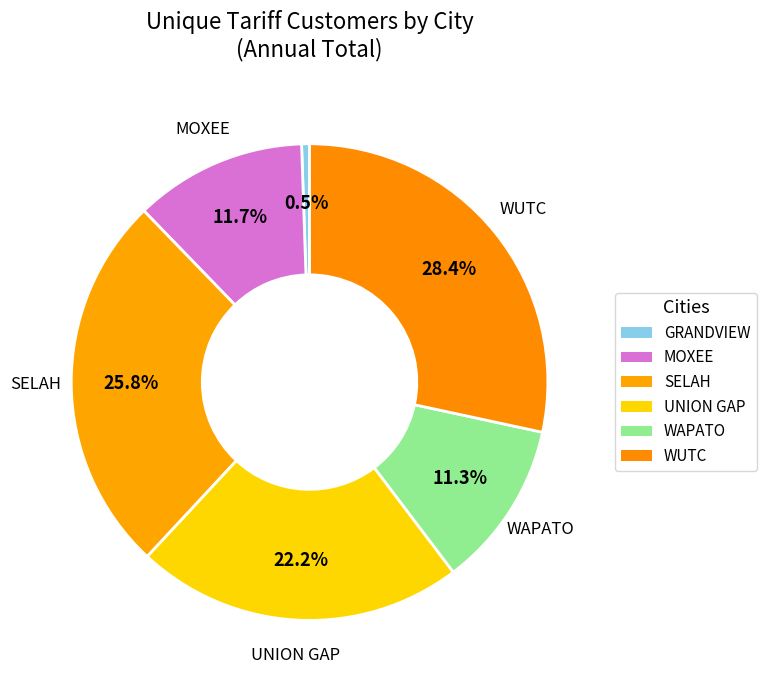

Count the number of slices in the pie.

6